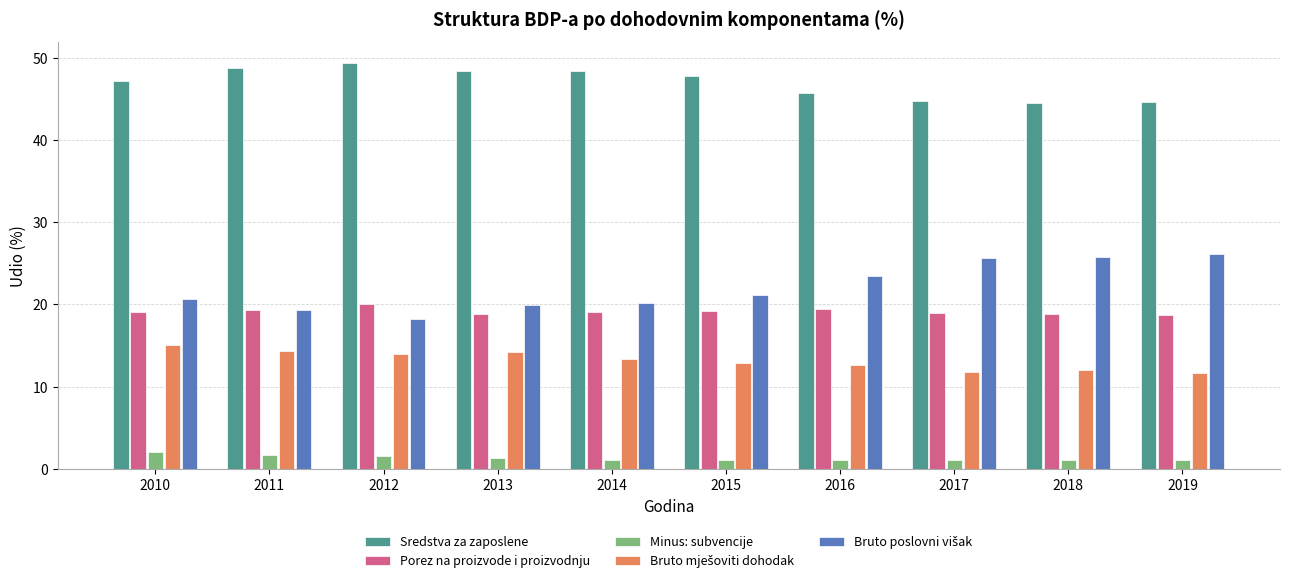

What is the difference between the maximum and second lowest values in the Porez na proizvode i proizvodnju series?

1.2